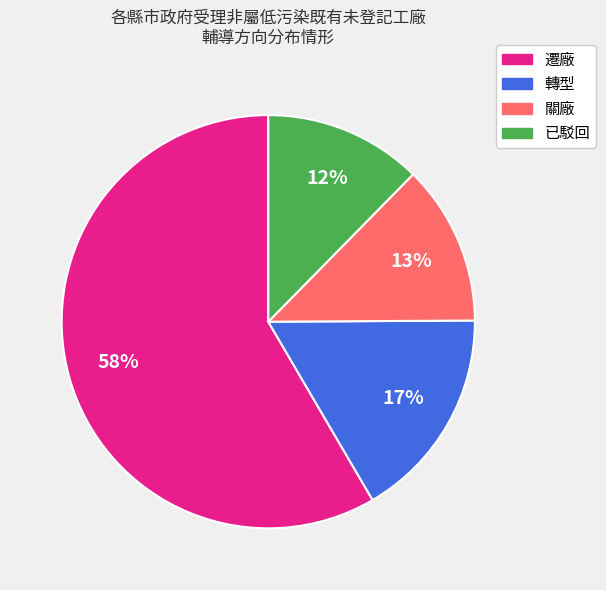

To the nearest percent, what is the average slice percentage?

25%